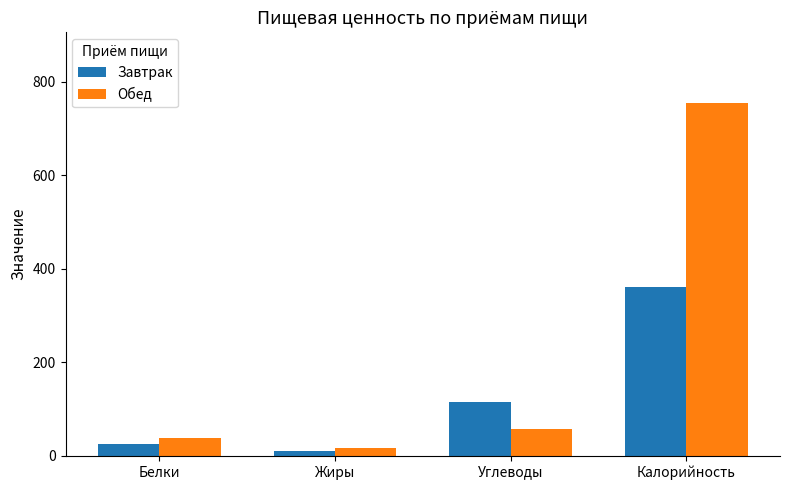

What are all the series names shown in the legend?

Завтрак, Обед